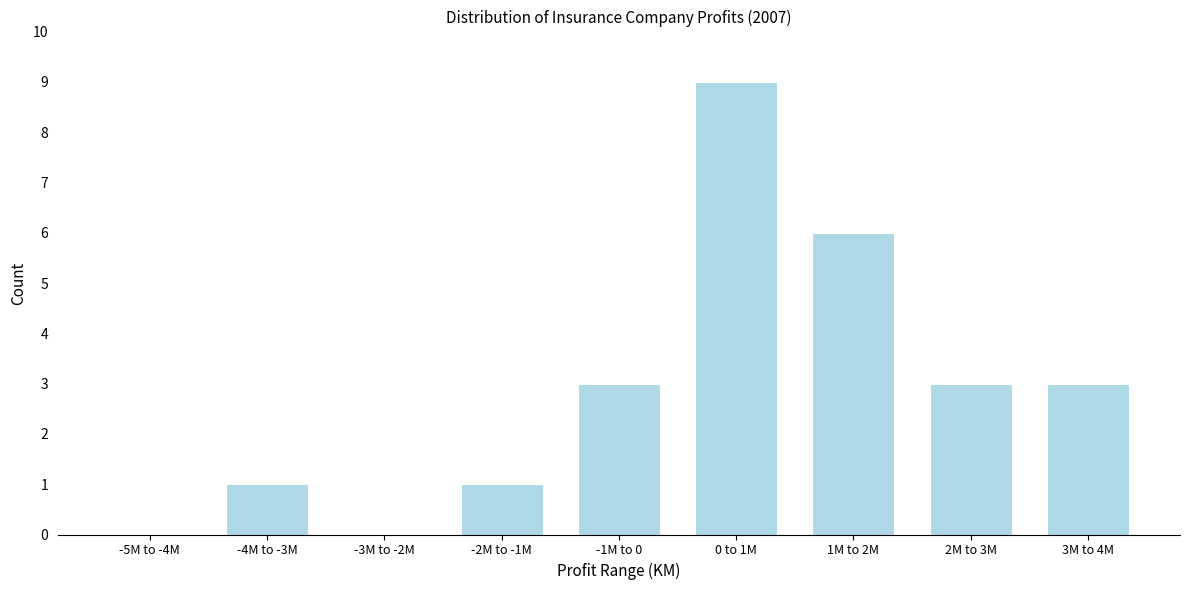

Reading left to right, list all the values displayed in this chart.

-5M to -4M=0	-4M to -3M=1	-3M to -2M=0	-2M to -1M=1	-1M to 0=3	0 to 1M=9	1M to 2M=6	2M to 3M=3	3M to 4M=3